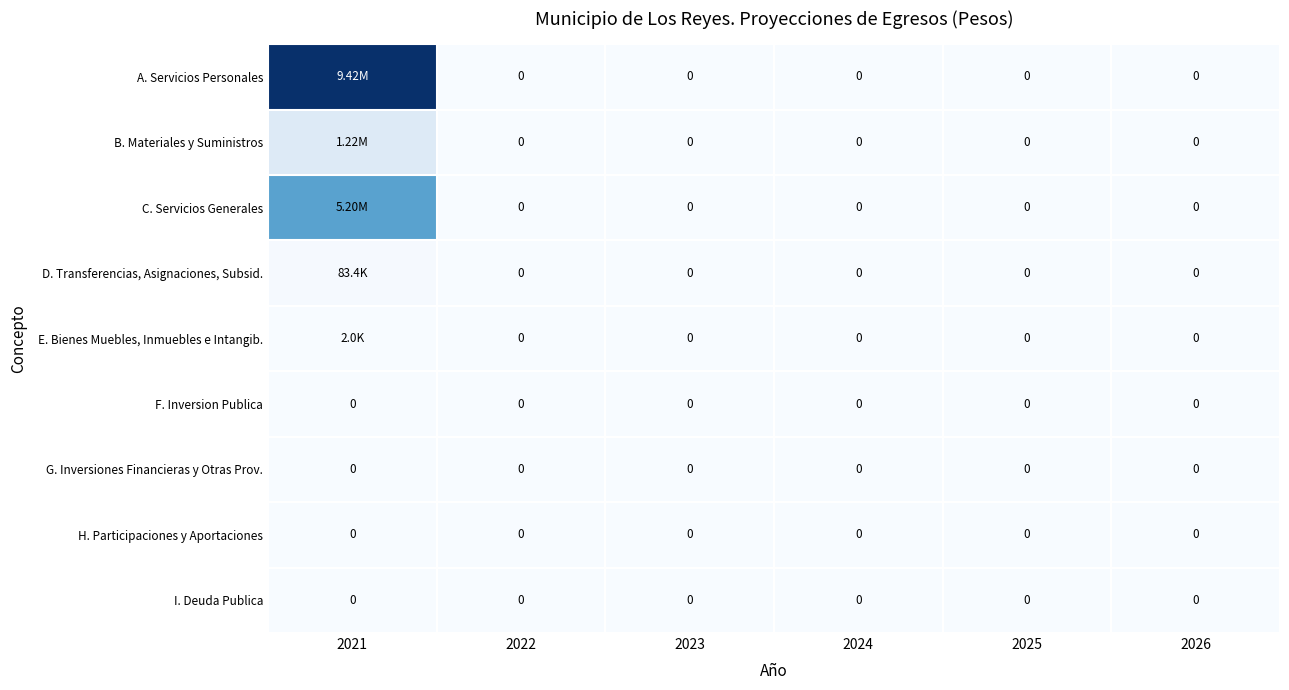

Is the value of H. Participaciones y Aportaciones at 2024 greater than the value of A. Servicios Personales at 2026?

No